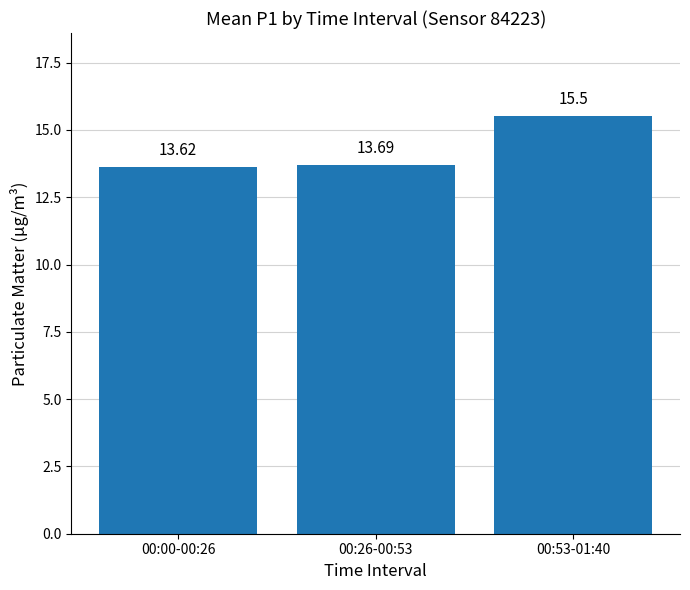

Rank the categories by value from lowest to highest.

00:00-00:26, 00:26-00:53, 00:53-01:40